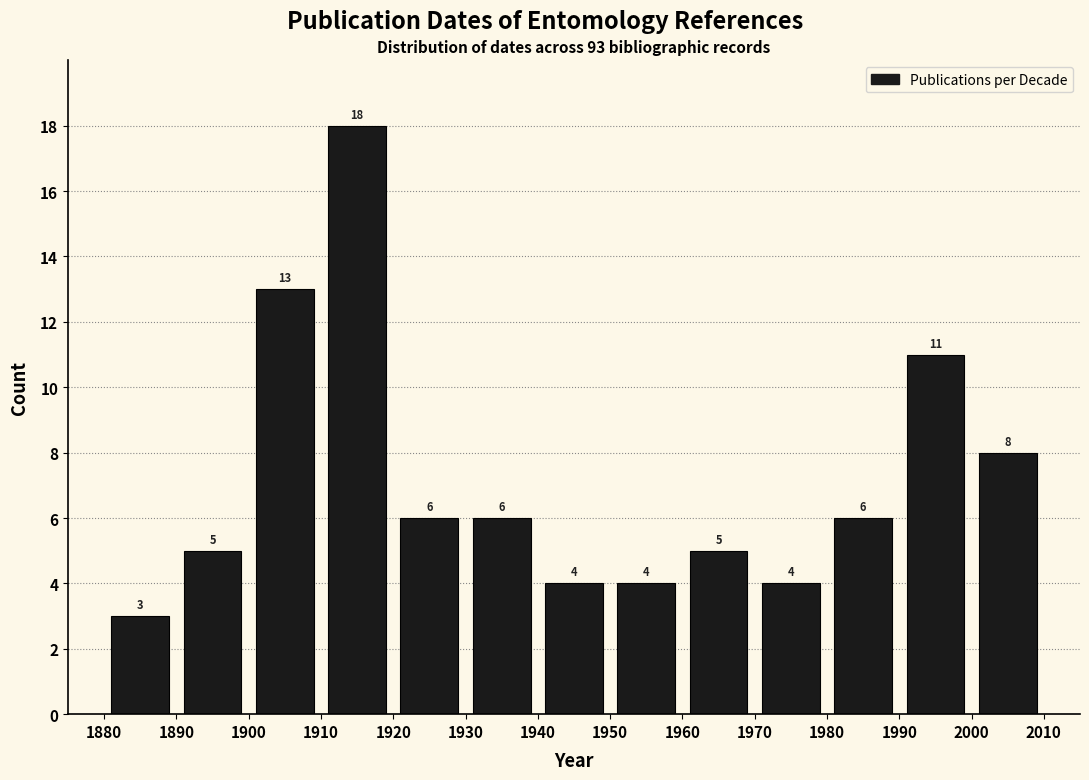

What is the height of the bar covering 1990 to 2000 on the x-axis?

11